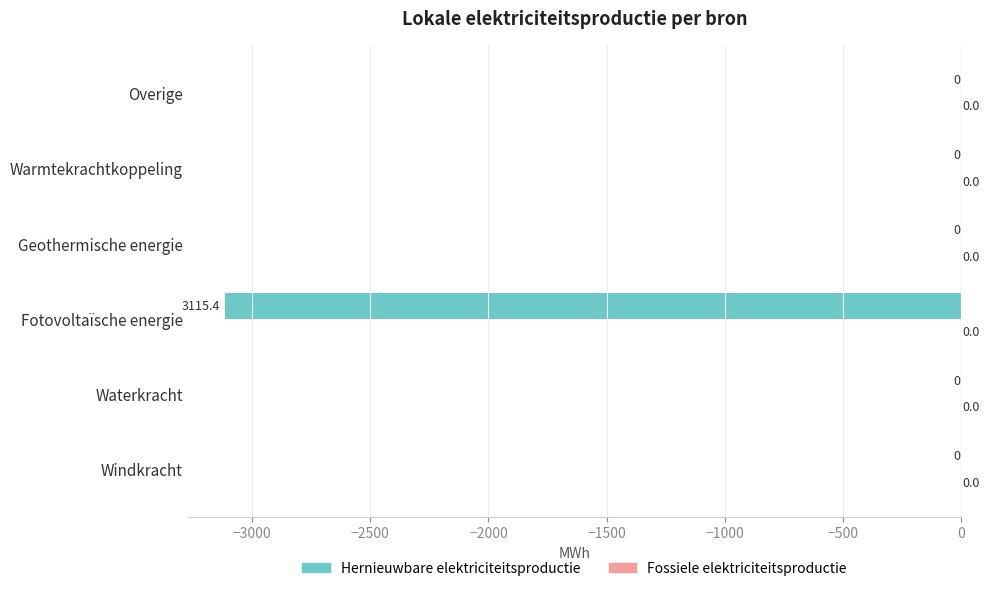

True or false: the data shows 1672.5 at Waterkracht.

False